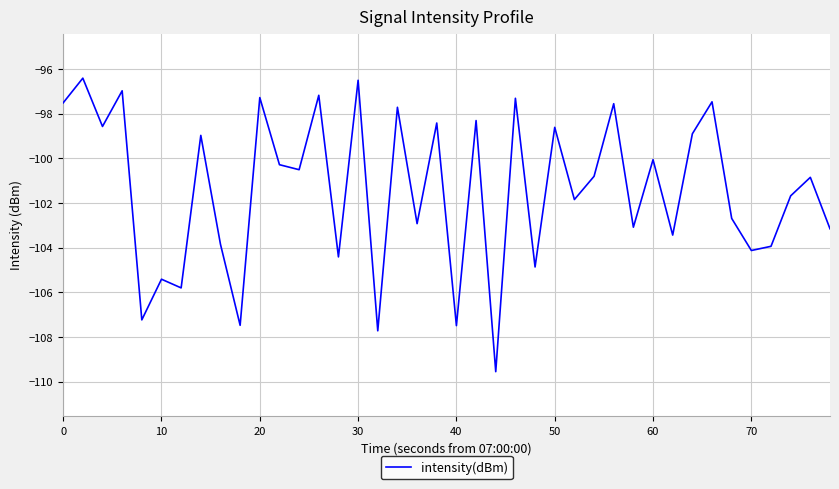

What is the maximum value shown in the chart?

-96.4